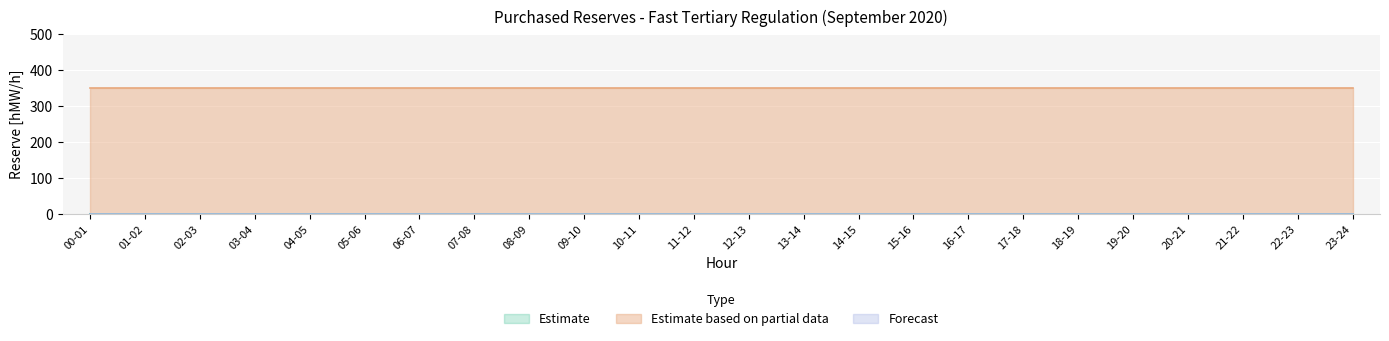

What is the label of the 21st point from the right?

03-04